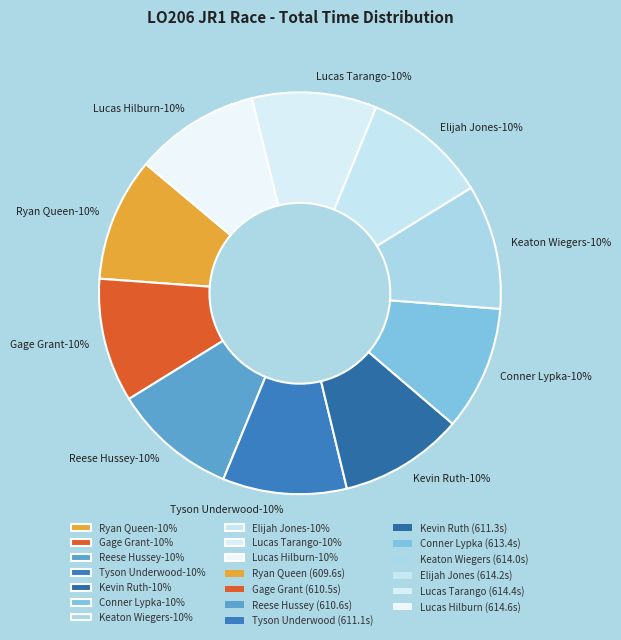

Is there a majority slice in this chart?

No